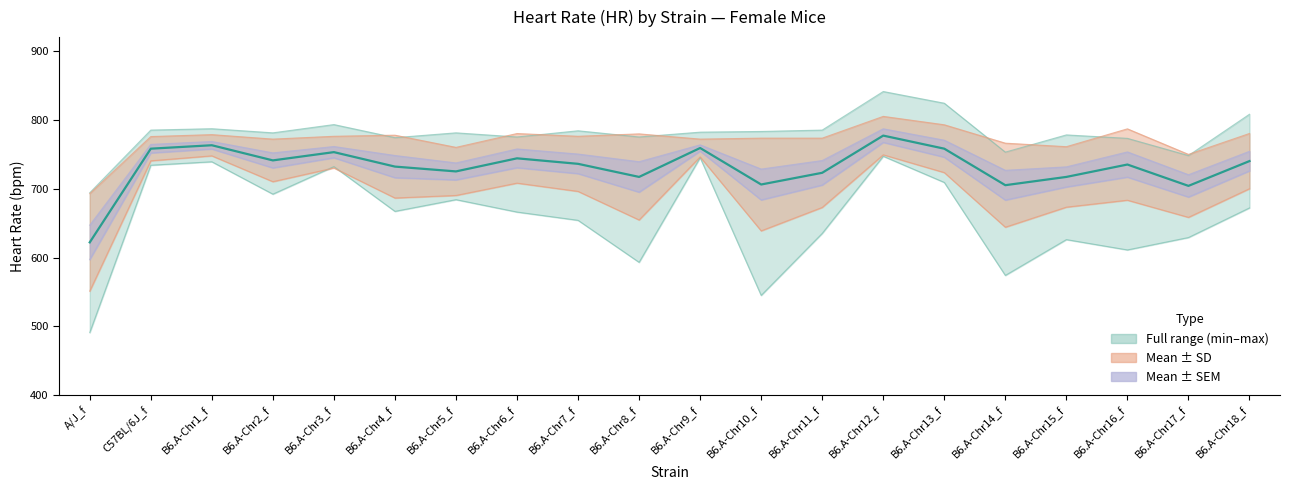

The value at B6.A-Chr18_f is 1177. True or false?

False